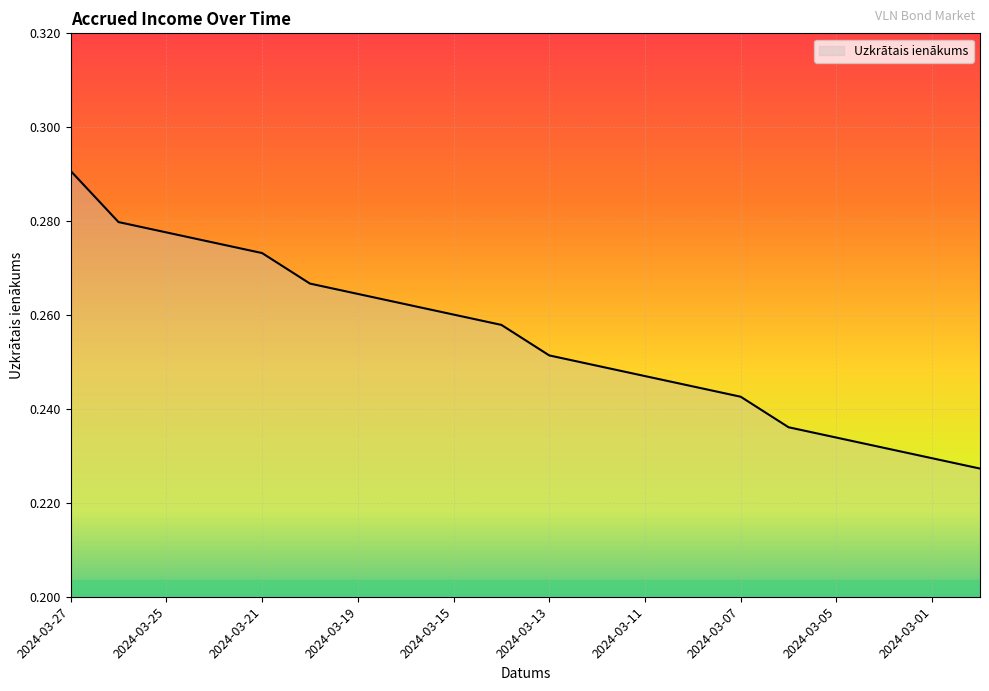

What is the label of the 9th point from the left?

2024-03-15